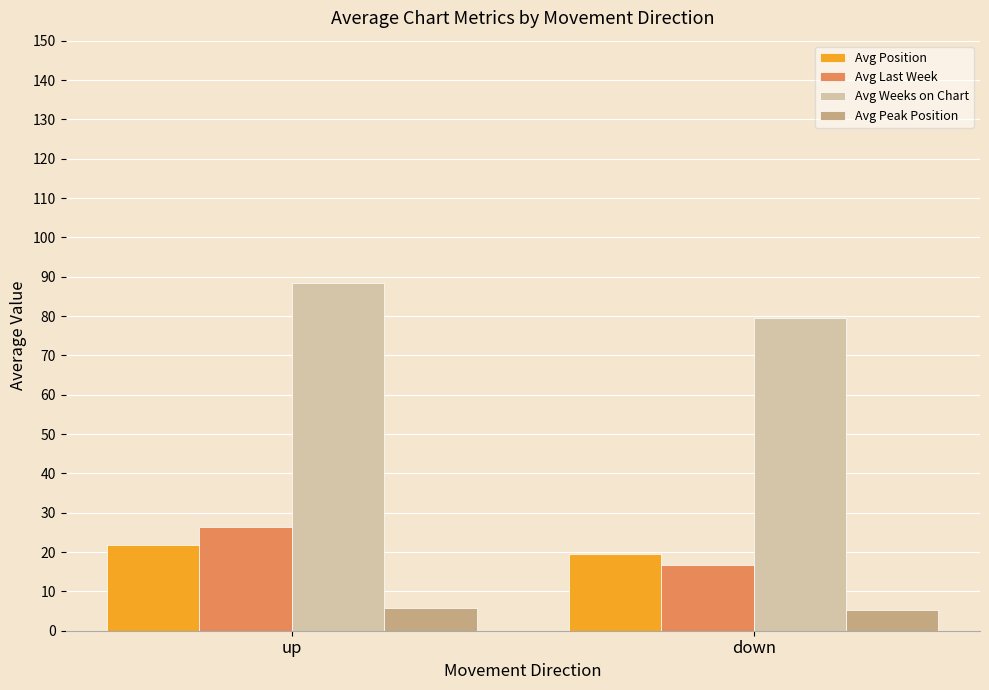

Rank the series at up from highest to lowest value.

Avg Weeks on Chart, Avg Last Week, Avg Position, Avg Peak Position